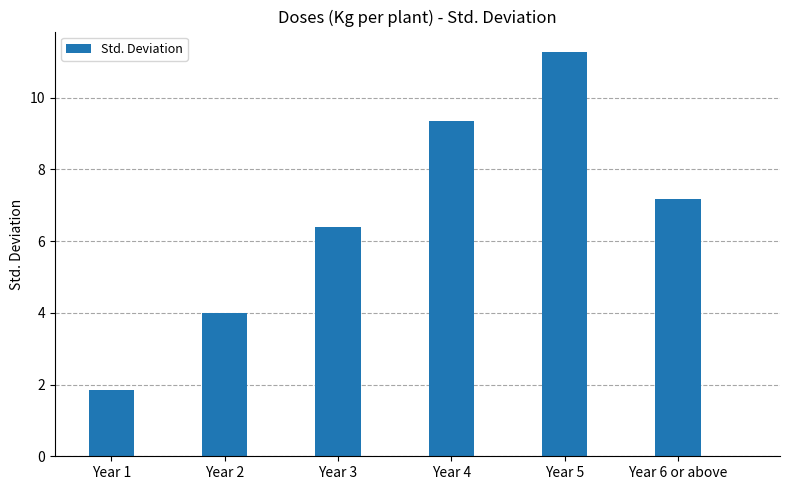

How many distinct data groups are displayed?

1